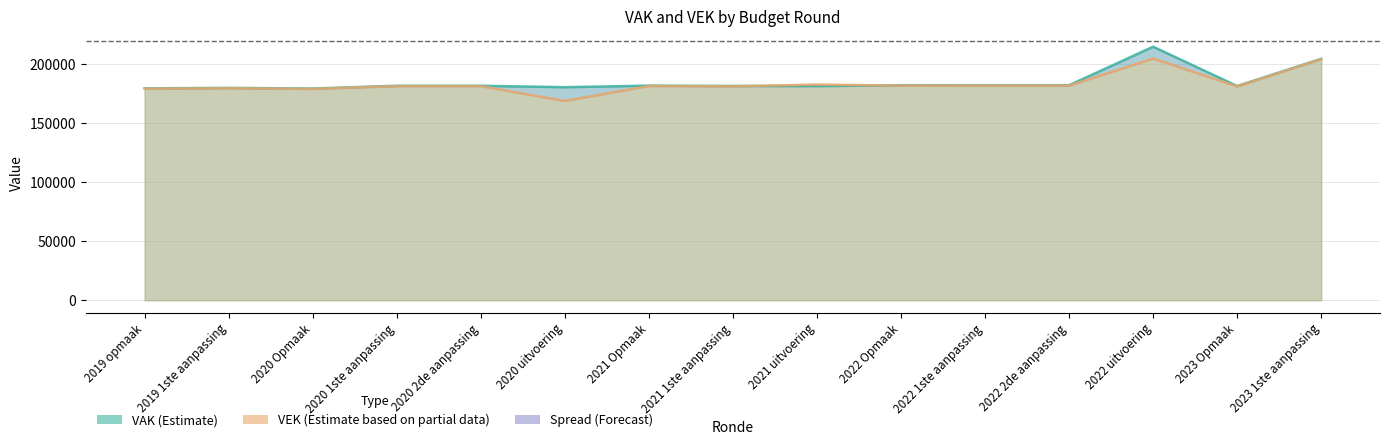

Which series has the widest spread of values?

VEK